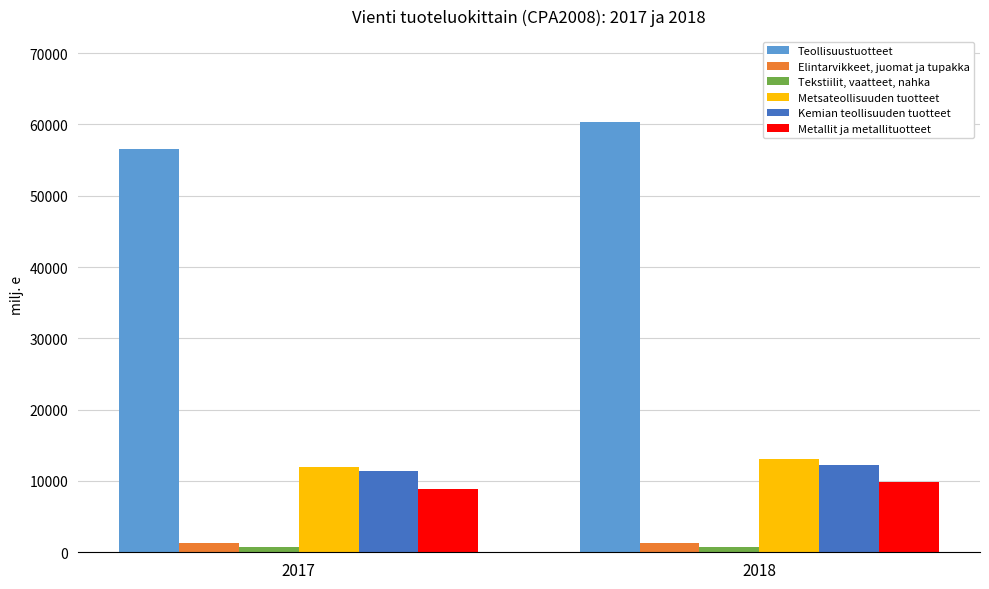

Is the value of Kemian teollisuuden tuotteet at 2018 greater than the value of Teollisuustuotteet at 2018?

No